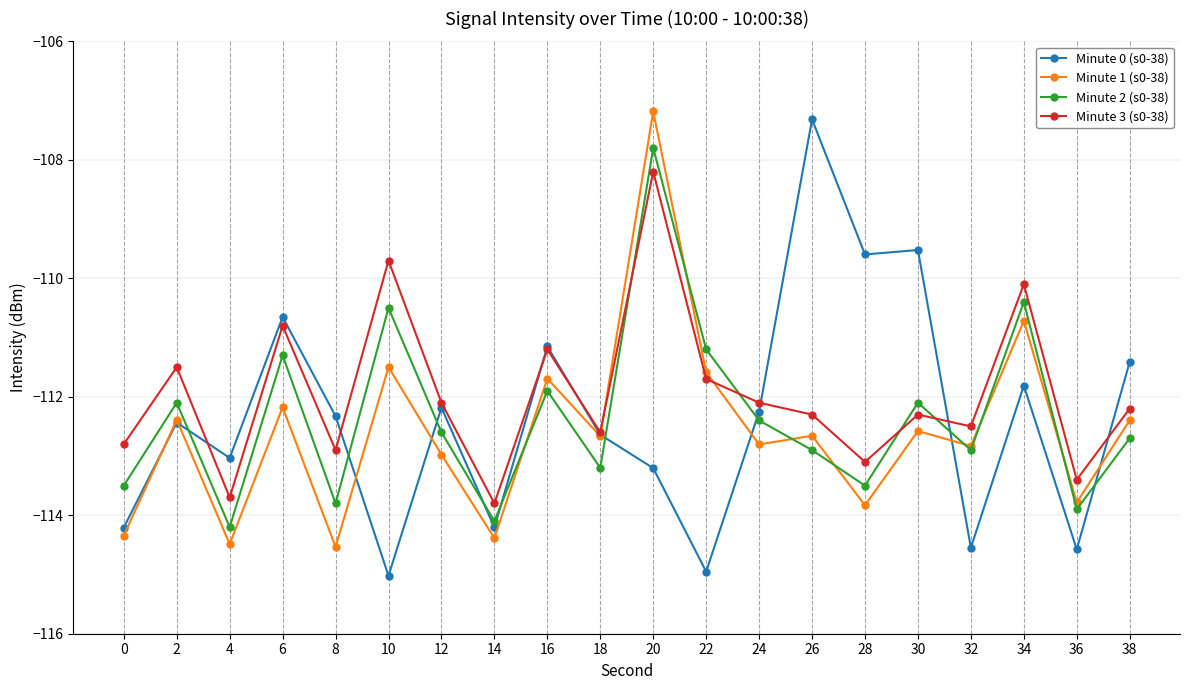

How many values in the Minute 2 (s0-38) series exceed -112?

6